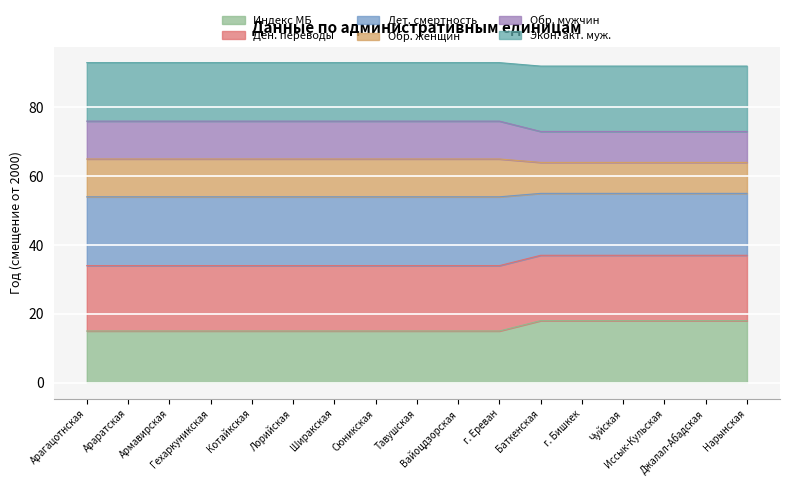

What is the total value across all series at Иссык-Кульская?

266